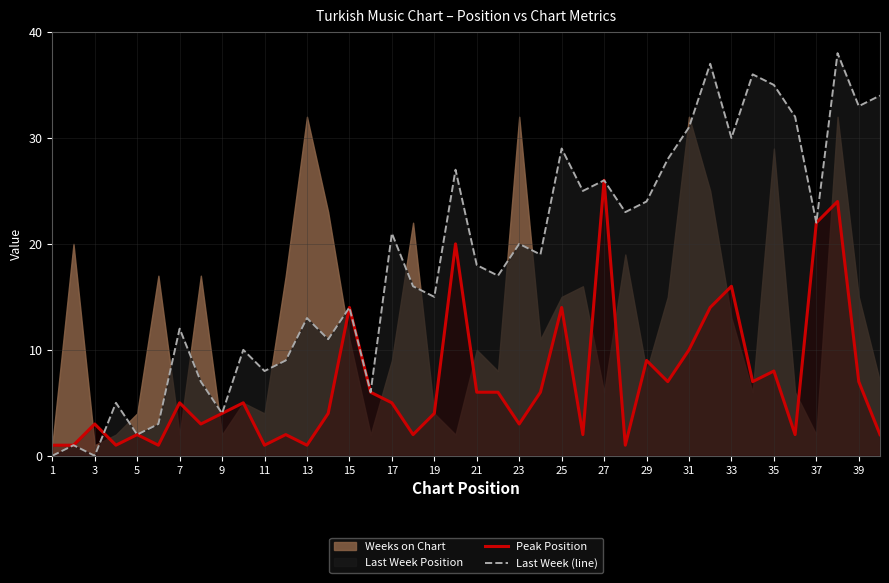

What is the difference between the maximum and minimum values in the Last Week (line) series?

38